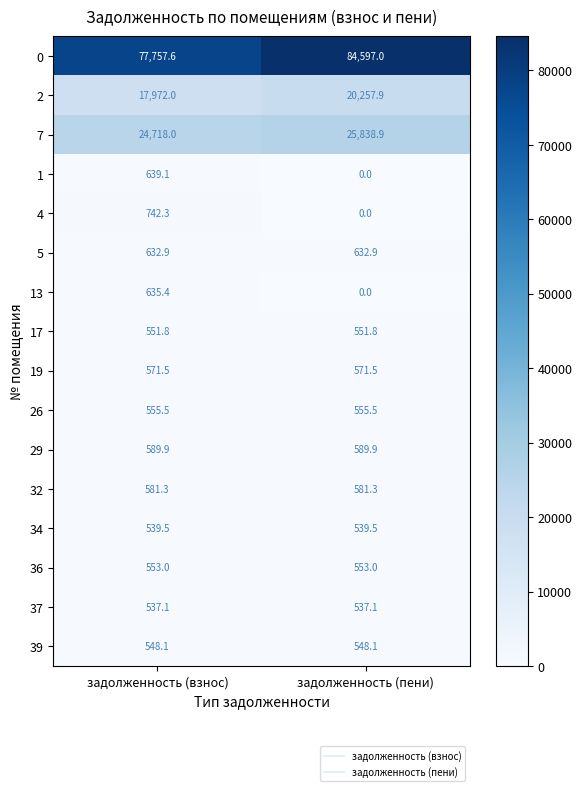

At which category is the sum across all series the highest?

задолженность (пени)